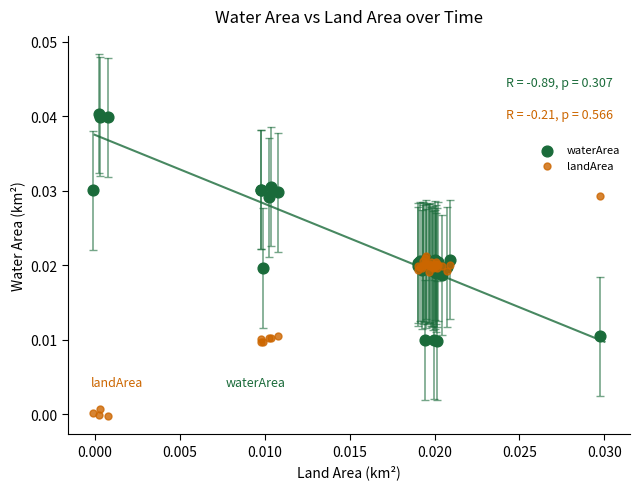

Which series contains the lowest Y value?

landArea